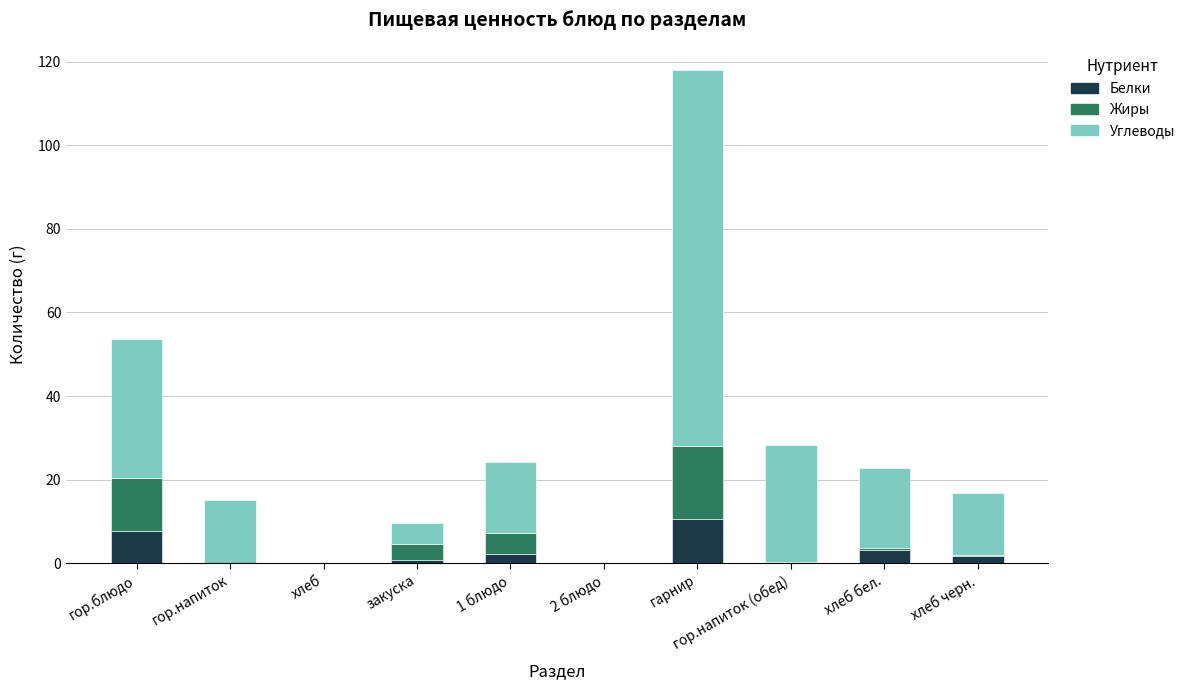

At which label does Белки reach its peak?

гарнир